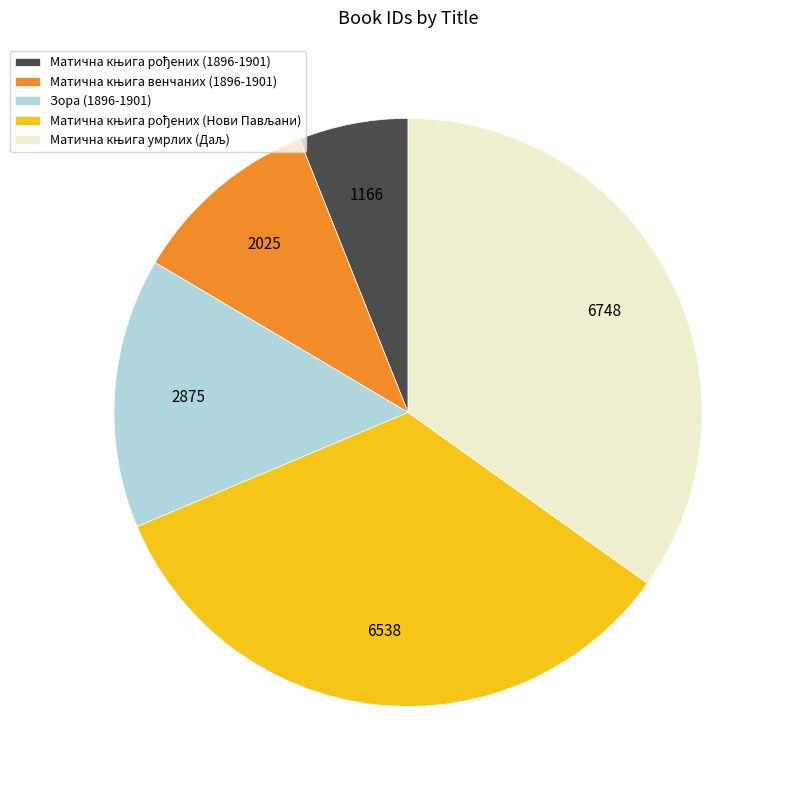

The Зора (1896-1901) slice represents 25% of the pie. True or false?

False